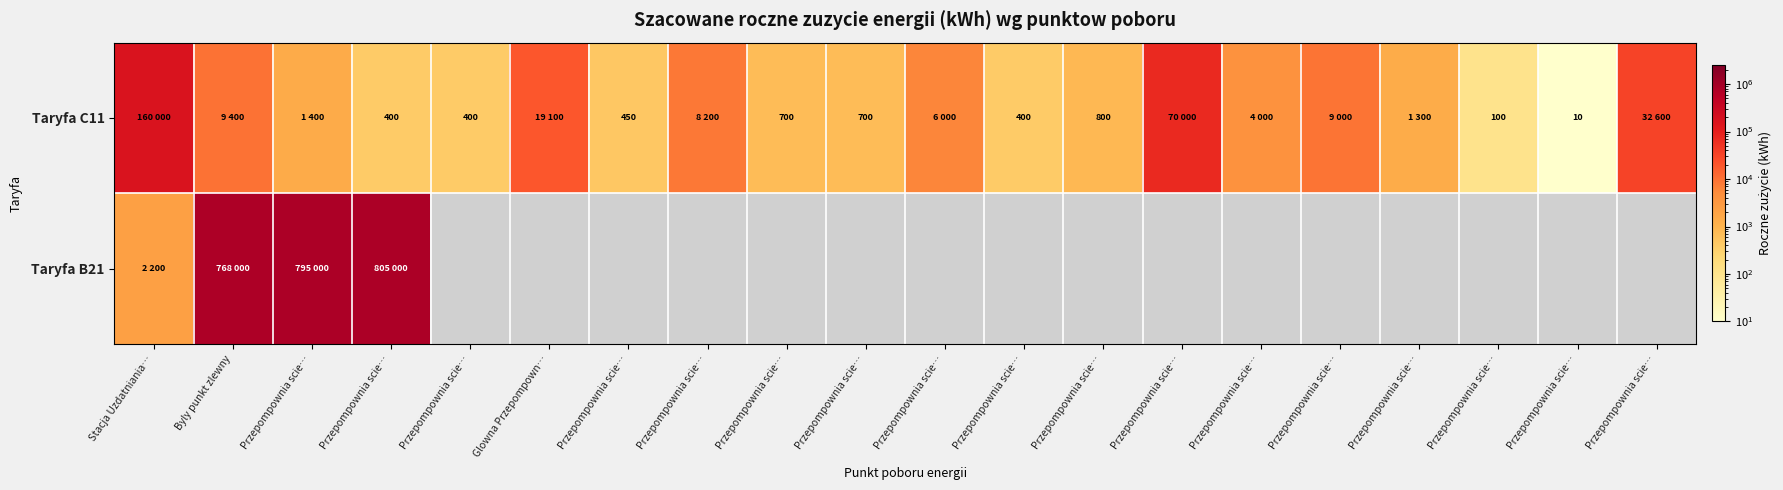

Where is Taryfa B21 nearest to the value 403600?

Byly punkt zlewny